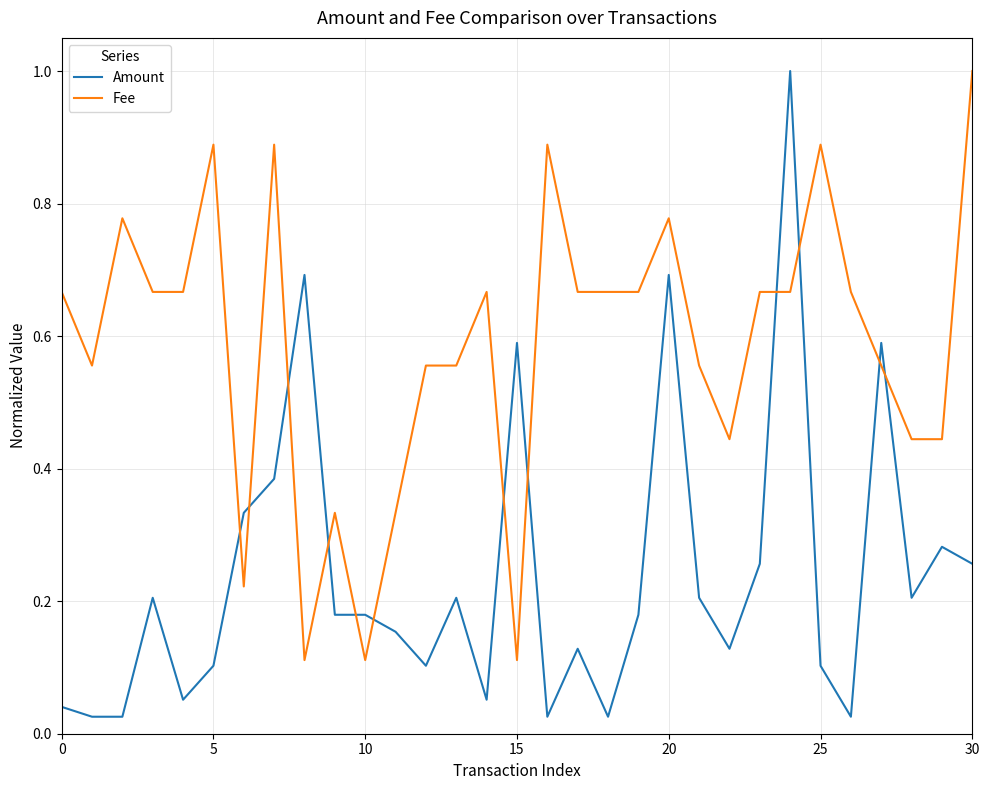

Which series has the largest total across all categories?

Fee